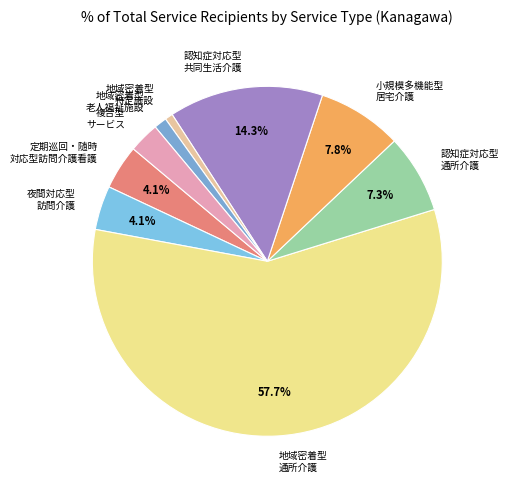

Count the number of slices in the pie.

9